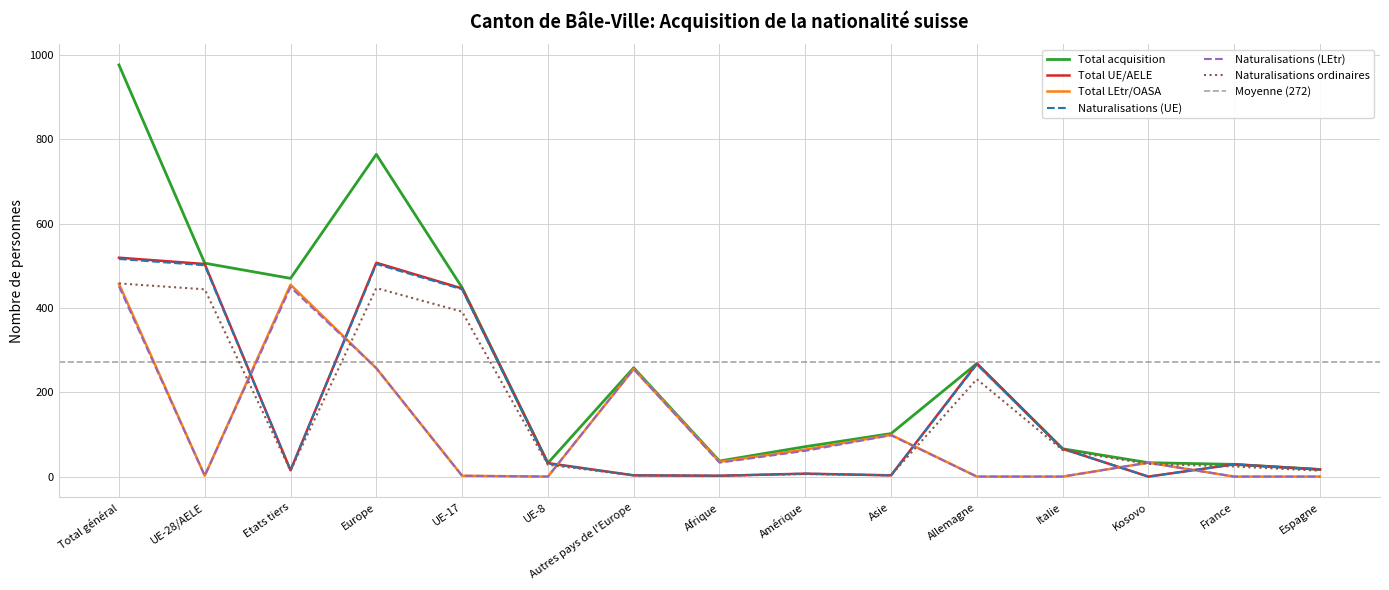

At which category does Naturalisations ordinaires reach its first local valley?

Etats tiers